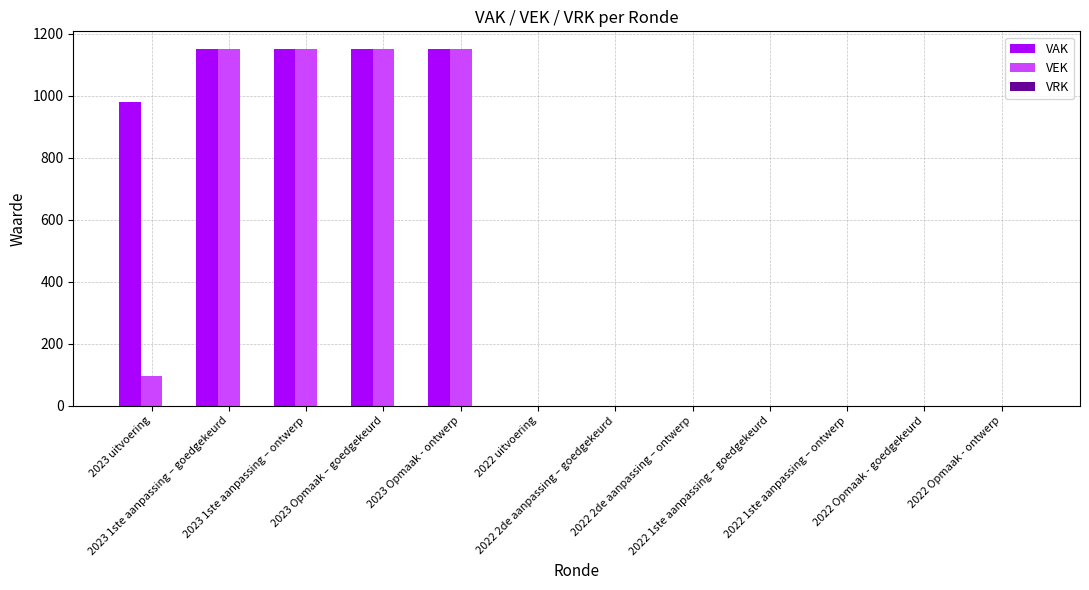

What is the maximum value for VAK?

1150